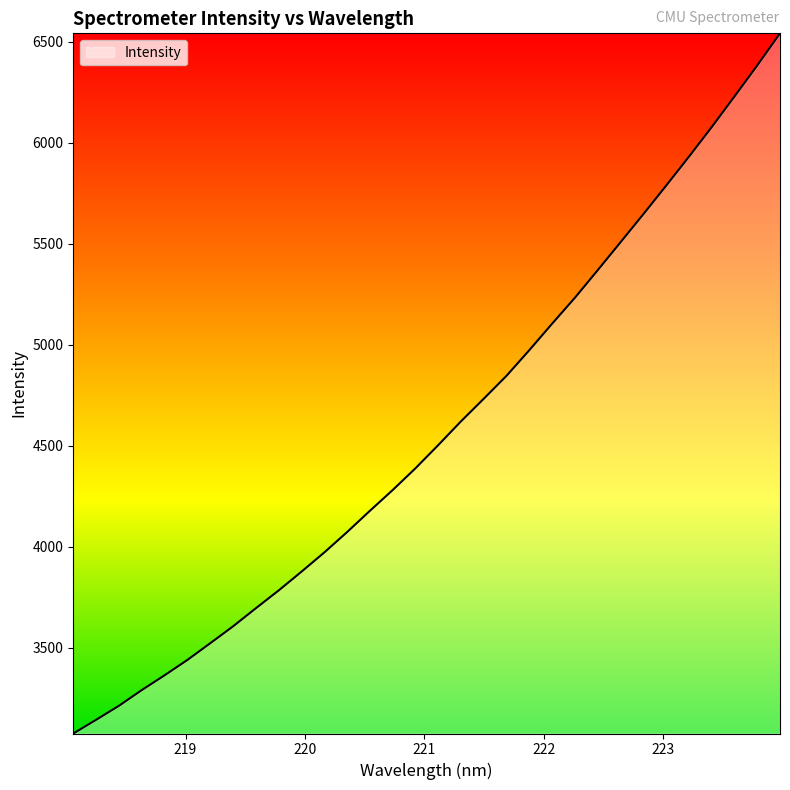

What is the difference between the maximum and minimum values?

3466.6